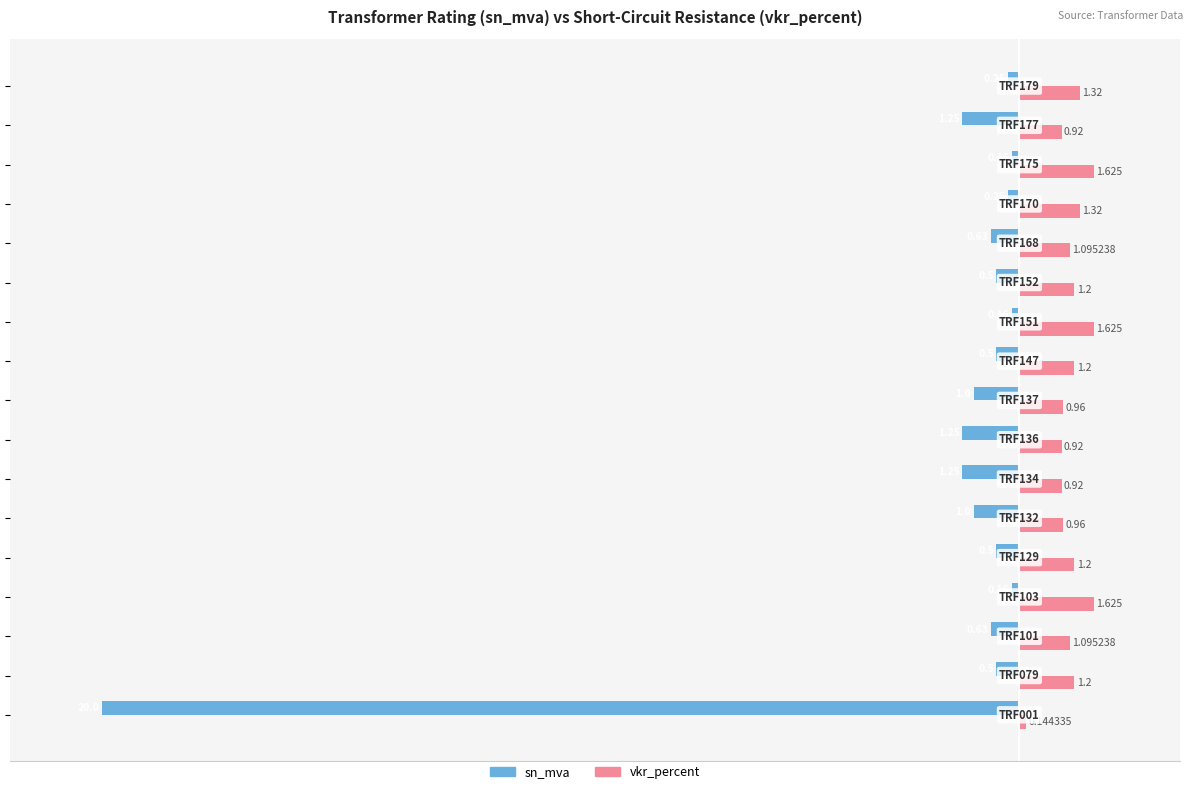

At how many categories does at least one series exceed -1?

17